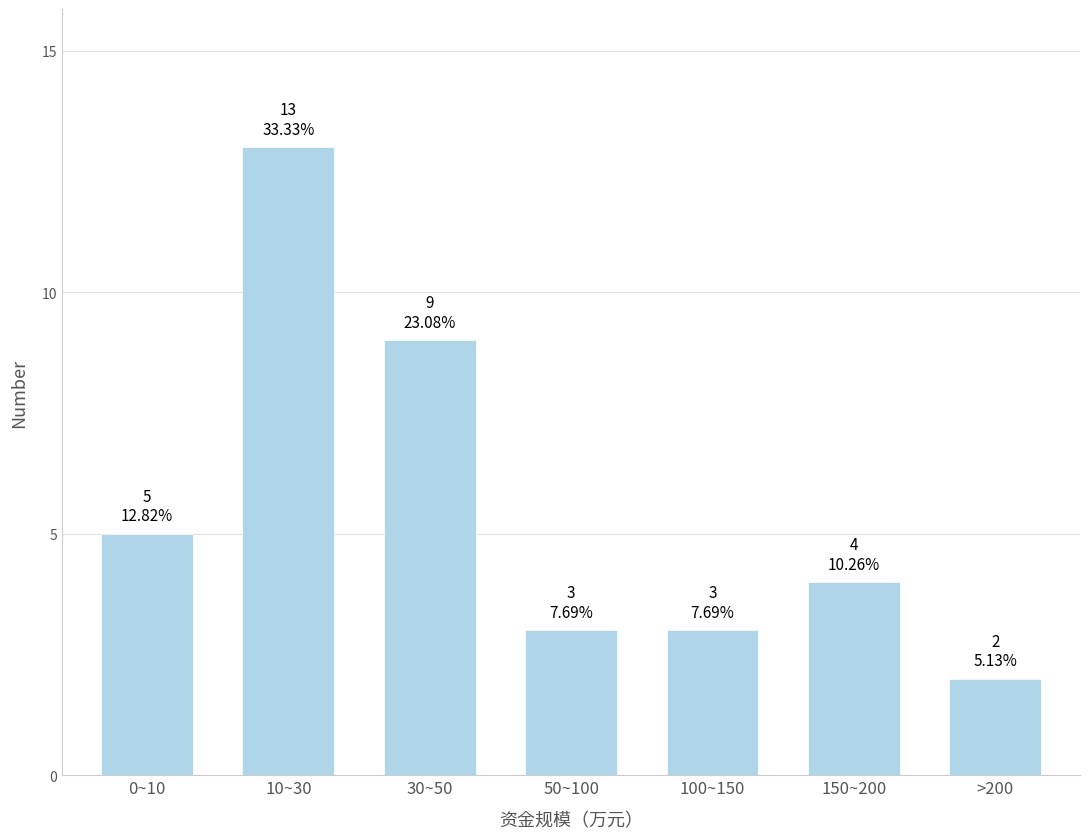

Reading right to left, transcribe all the data shown in this chart.

>200=2	150~200=4	100~150=3	50~100=3	30~50=9	10~30=13	0~10=5